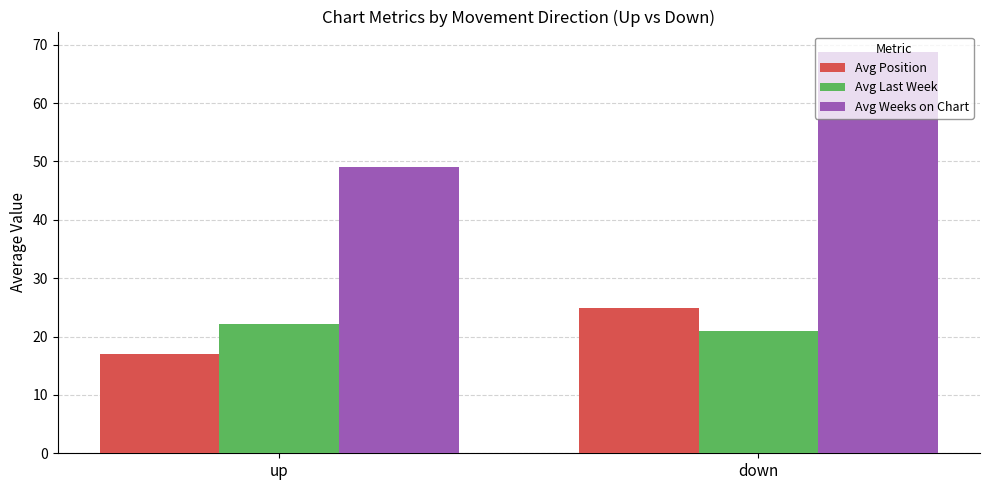

Which series has the widest spread of values?

Avg Weeks on Chart